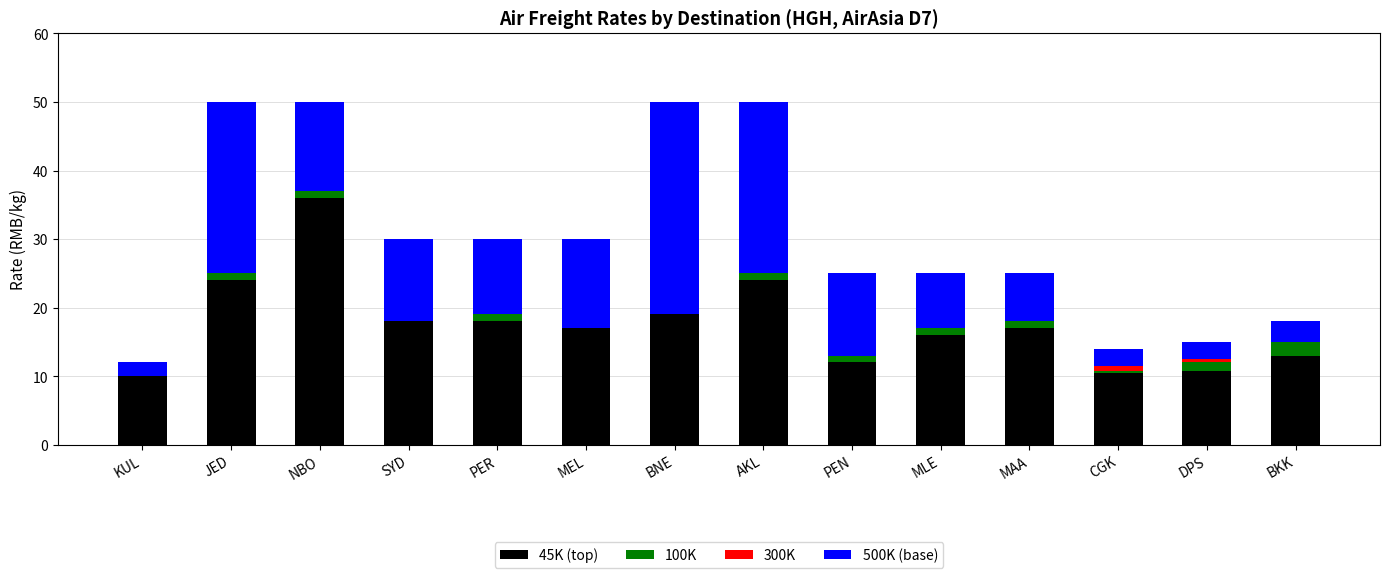

What position from the left is PER?

5